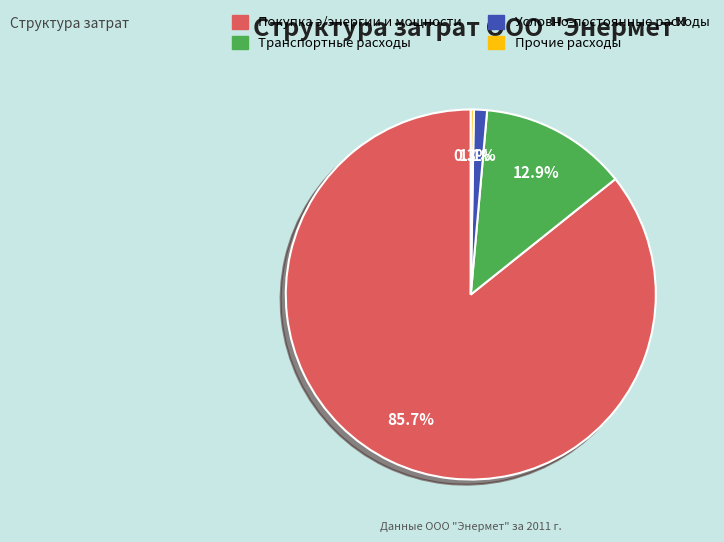

What is the largest slice in the pie chart?

Покупка э/энергии и мощности